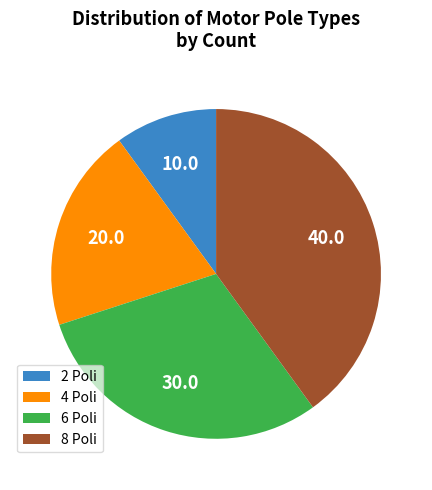

Approximately how many times larger is the value at 4 Poli compared to 8 Poli?

0.5